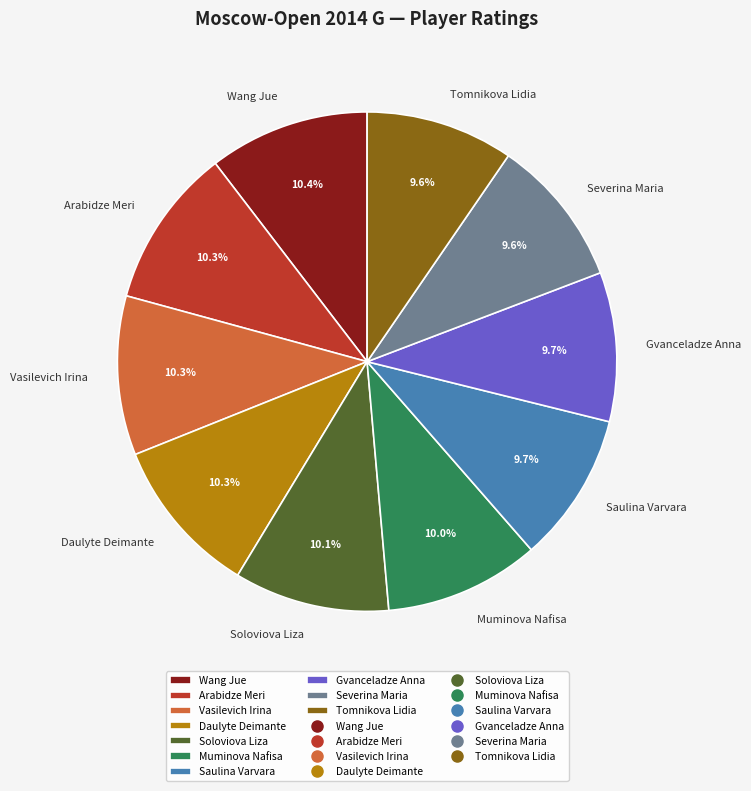

What percentage is the Tomnikova Lidia slice, to the nearest percent?

10%